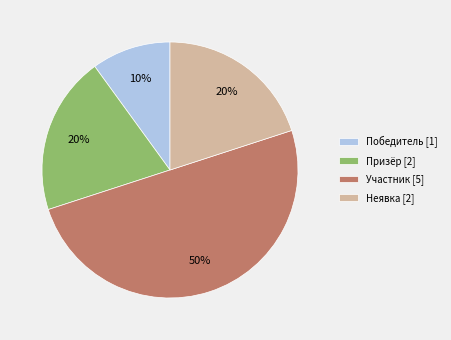

Is the sum of Участник and Призёр greater than half?

Yes